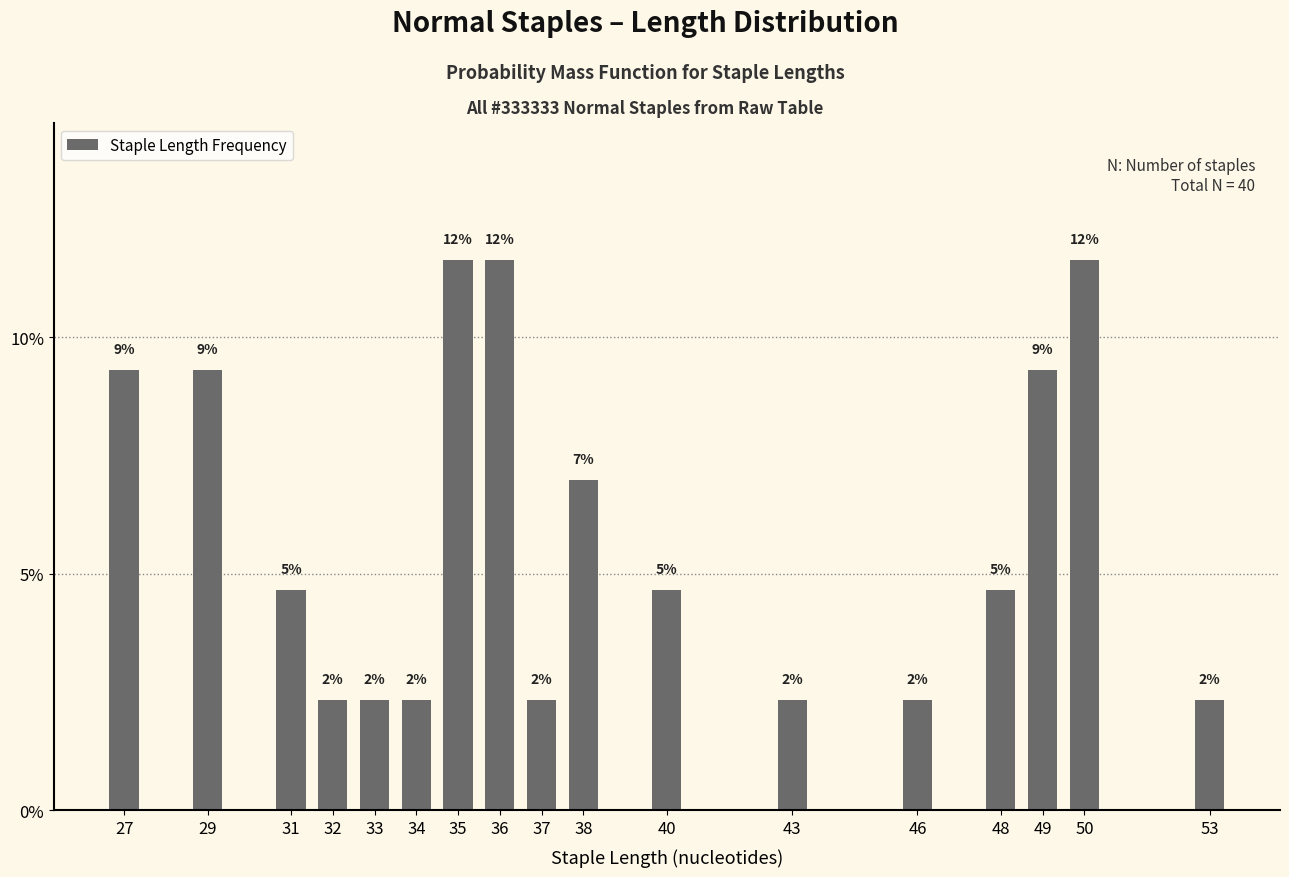

Are the bars horizontal?

No